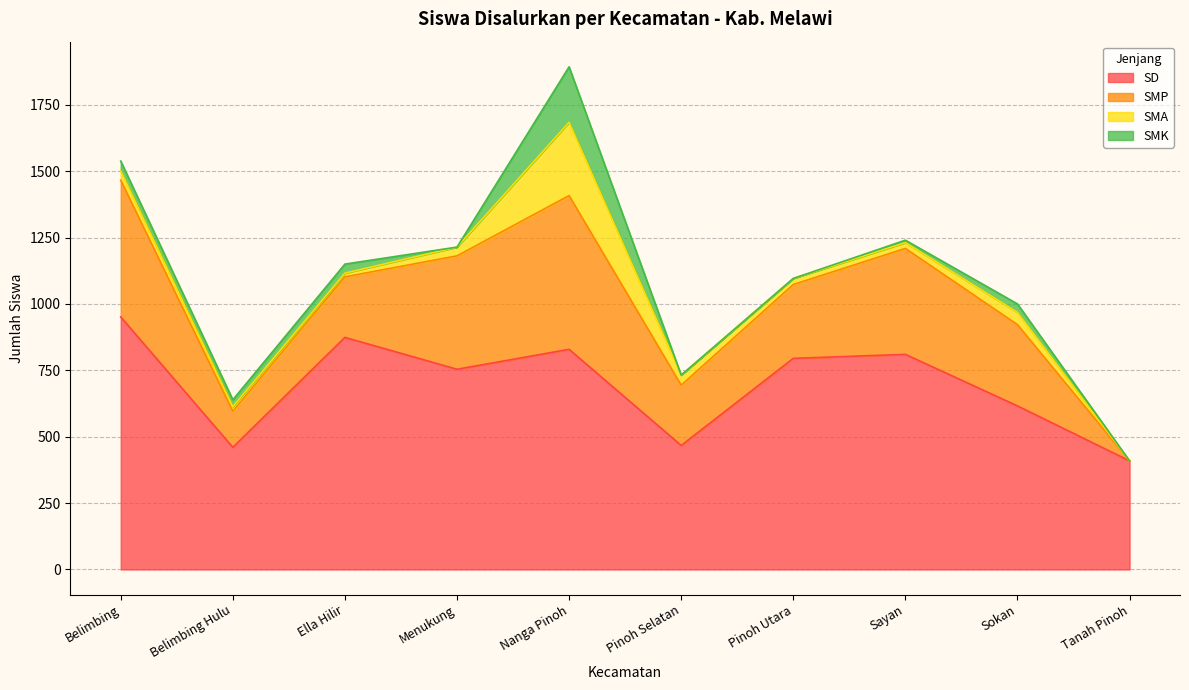

At which category does SMK reach its first local peak?

Ella Hilir